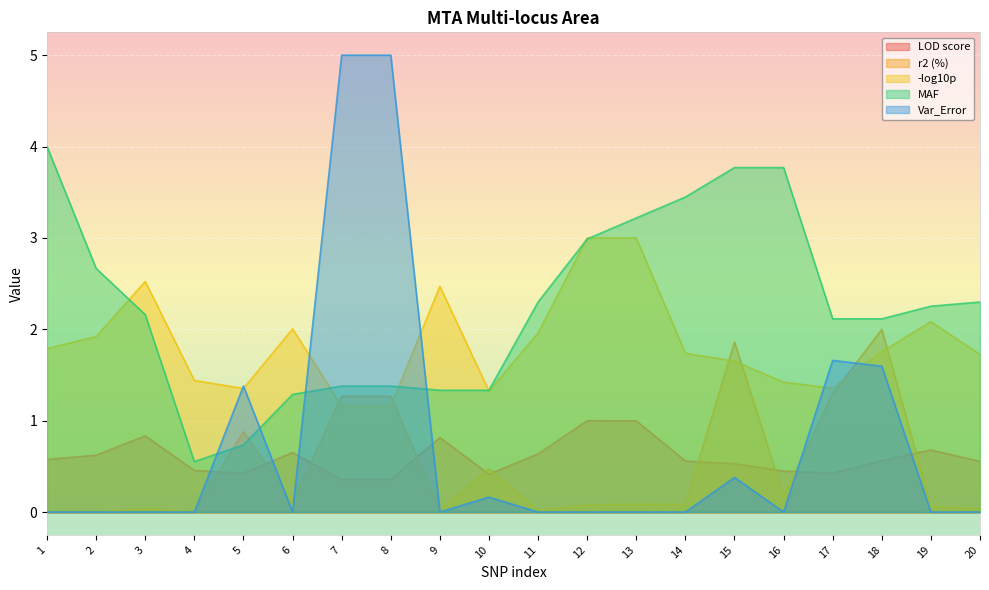

Which series has the widest spread of values?

Var_Error